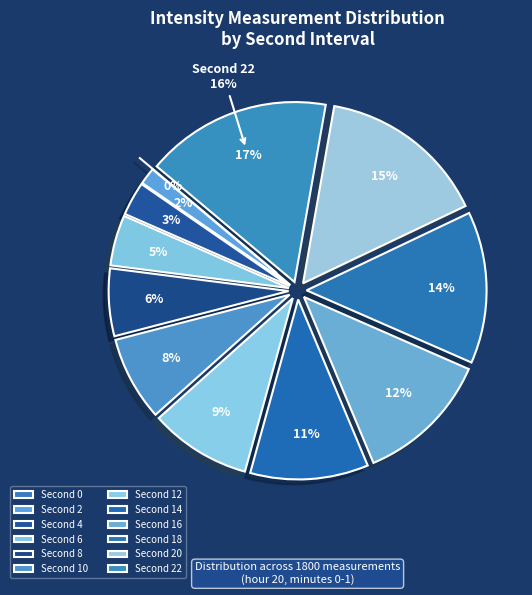

To the nearest percent, what is the difference between the largest and smallest slice percentages?

17%